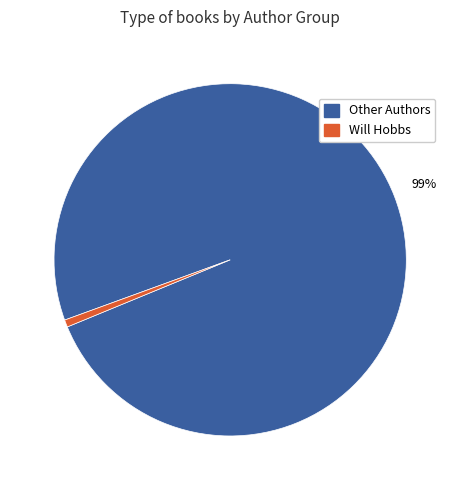

Is the sum of Other Authors and Will Hobbs greater than half?

Yes